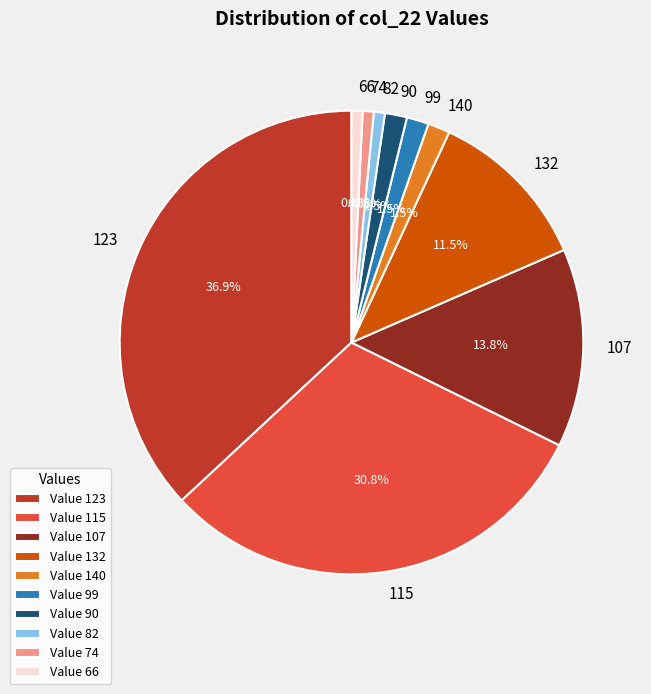

How many segments does this pie chart have?

10